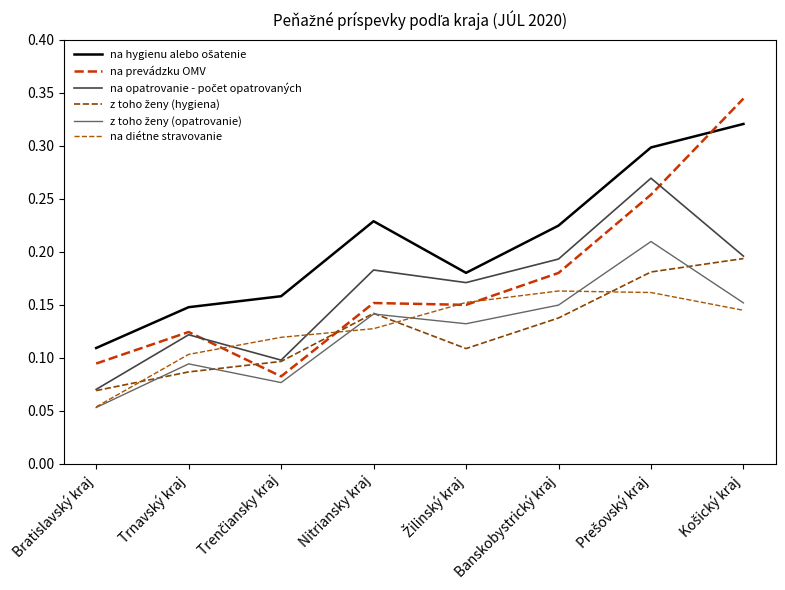

What is the spread (max minus min) of values at Nitriansky kraj?

0.1